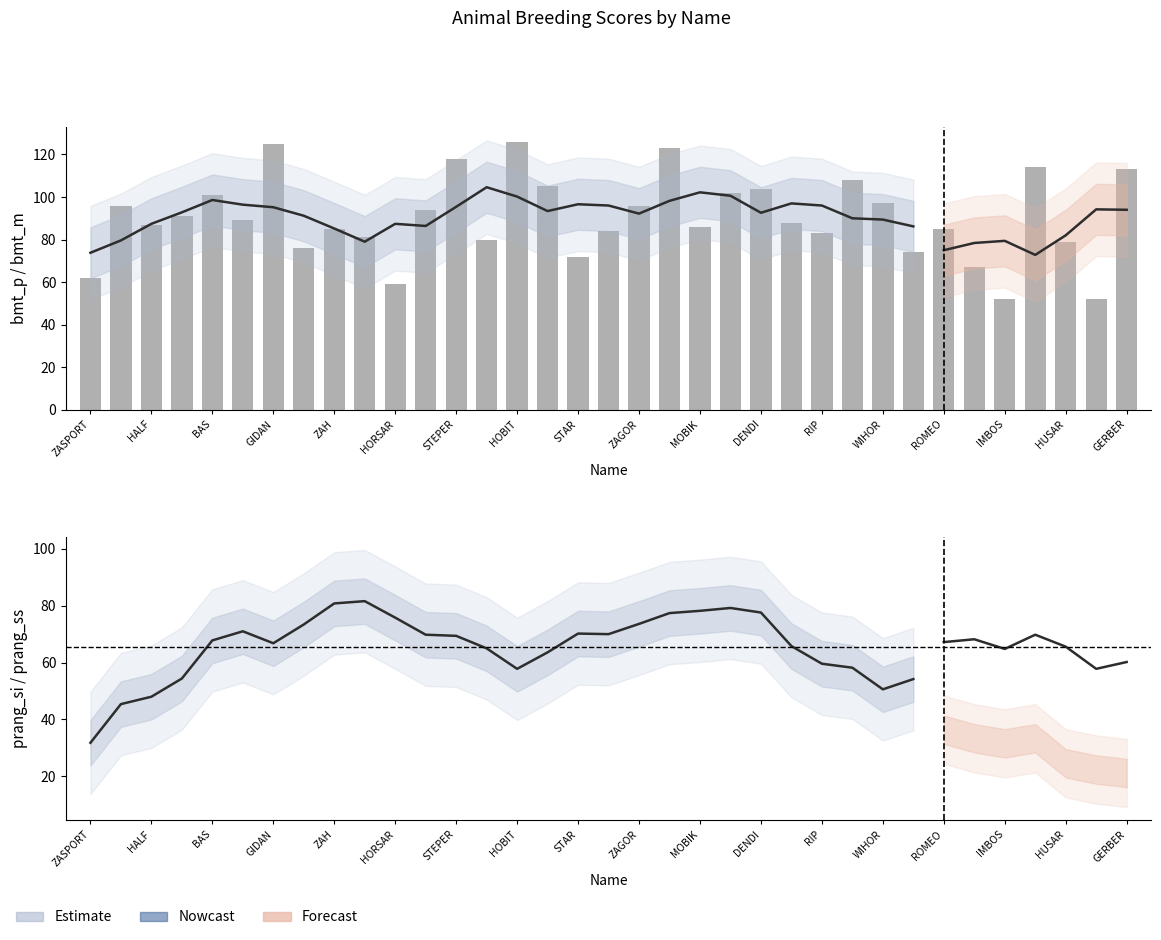

At how many categories does at least one series exceed 17?

35